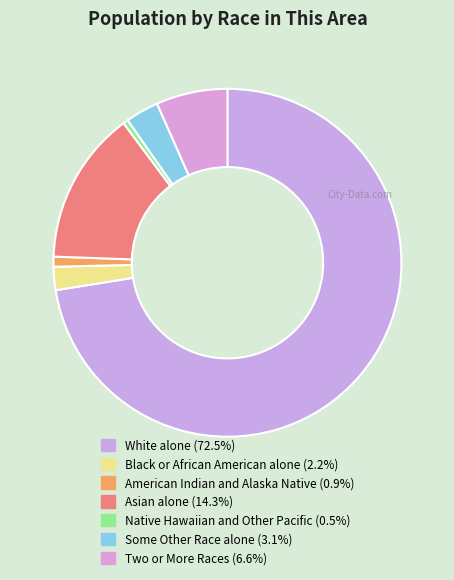

How many slices are in this pie chart?

7